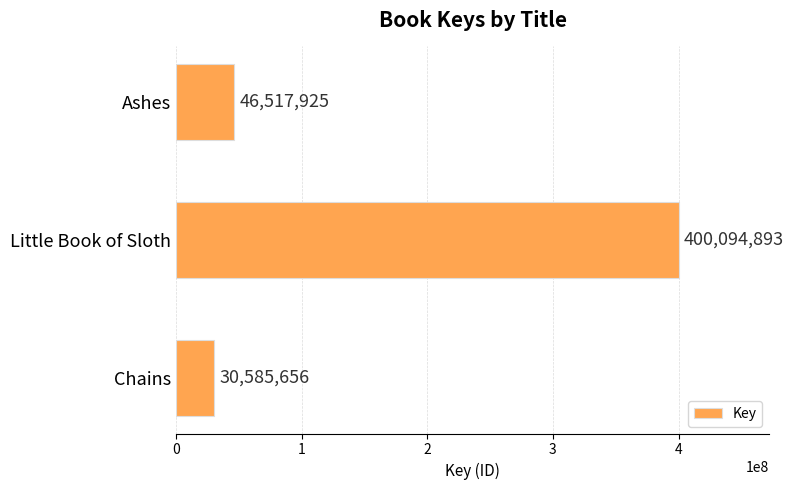

What is the label of the 3rd bar from the bottom?

Ashes